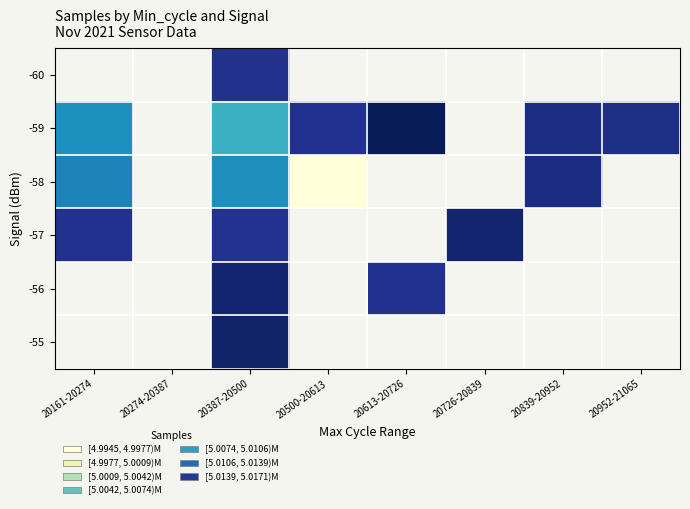

The value of -59 at 20613-20726 is 2784994.8. True or false?

False